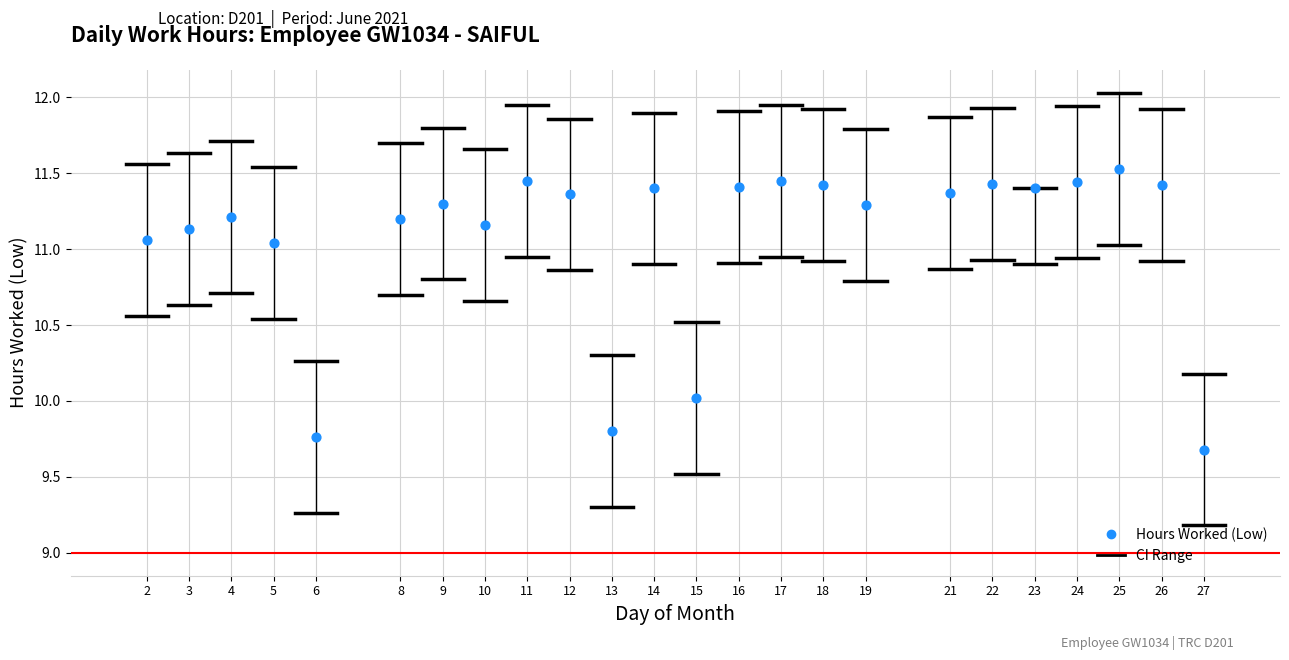

What is the range of X values (max minus min)?

25.0